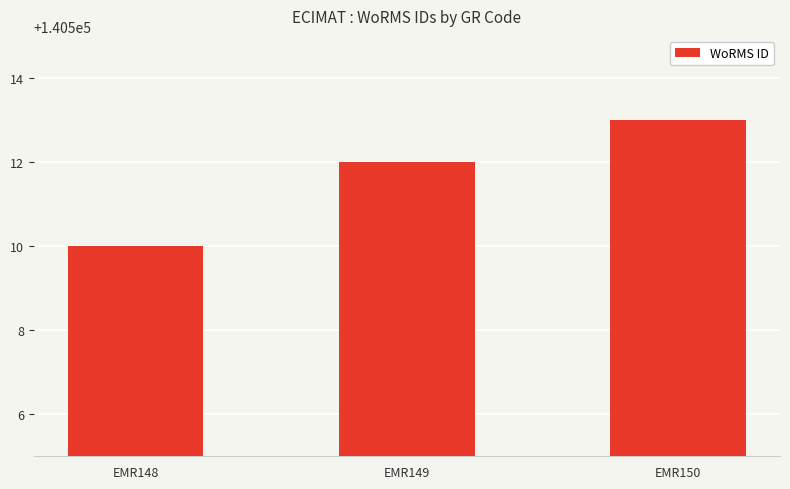

What is the difference between the maximum and minimum values?

3